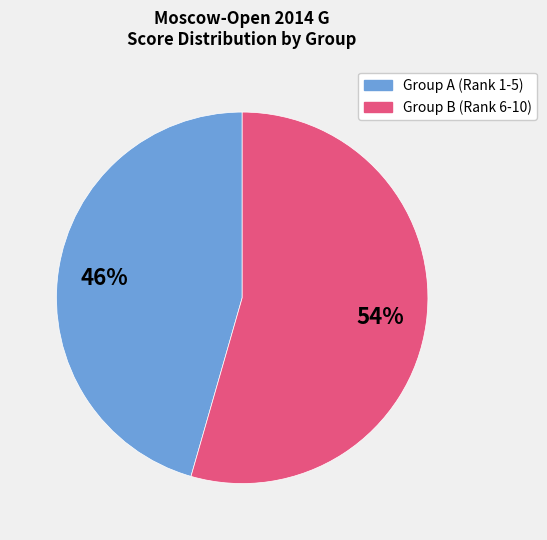

To the nearest percent, what is the average slice percentage?

50%